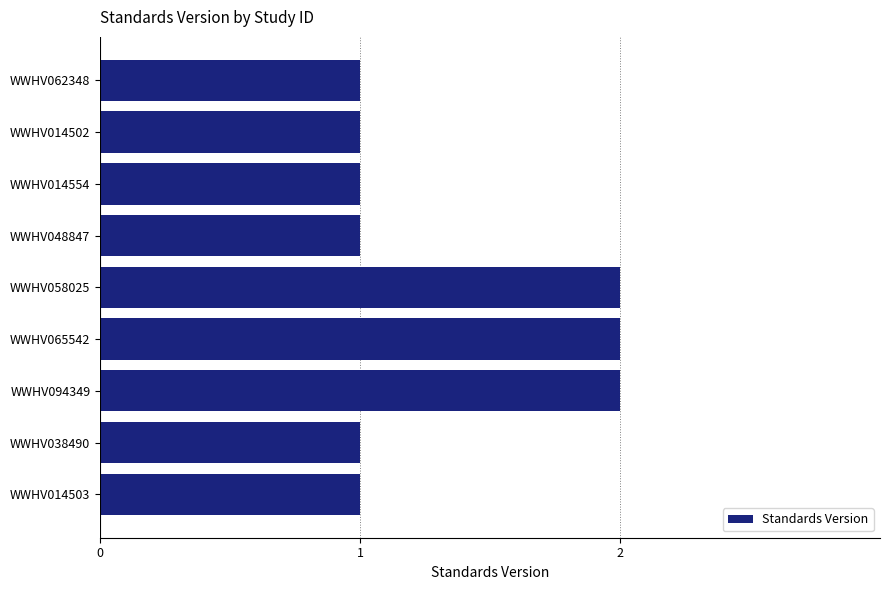

The chart shows a value of 2 at WWHV048847. True or false?

False